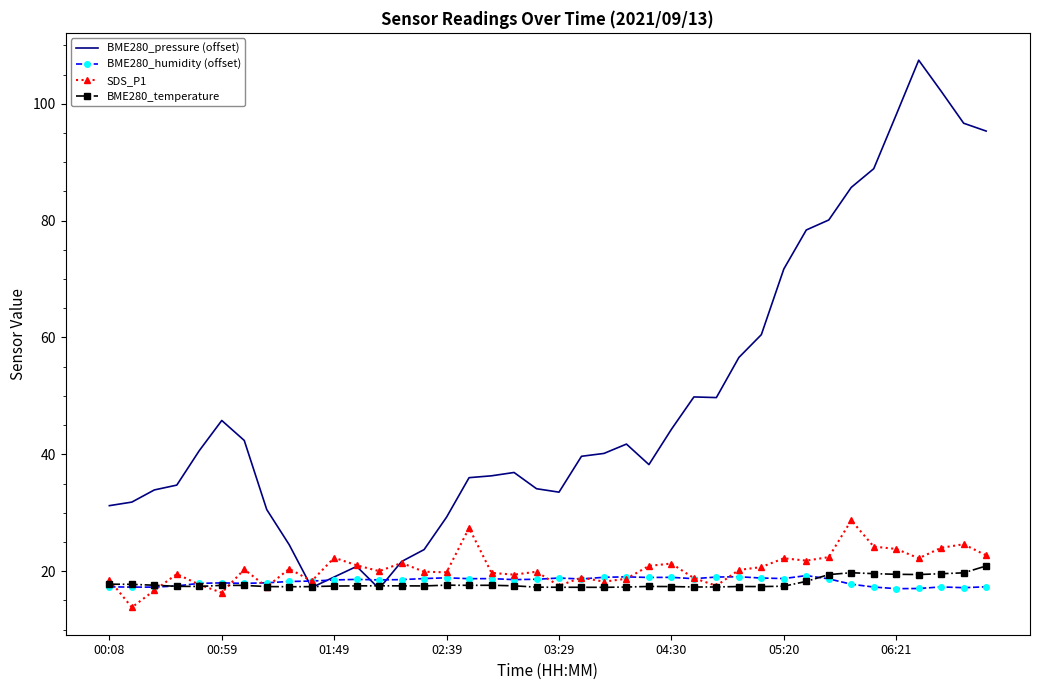

What is the maximum value for BME280_pressure (offset)?

107.5